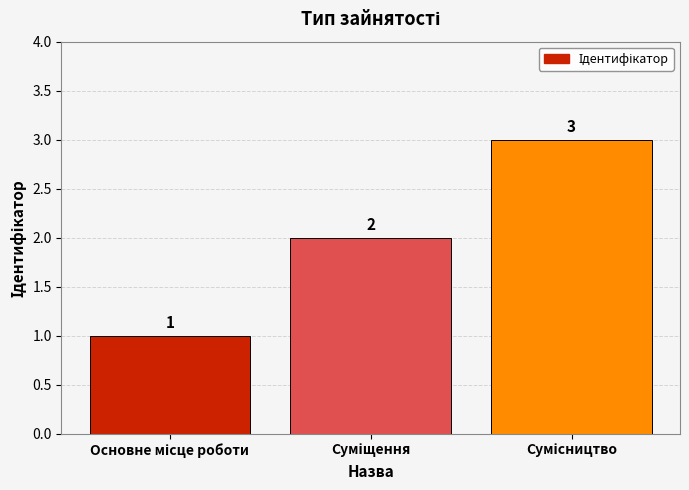

What is the value of the 2nd bar from the left?

2